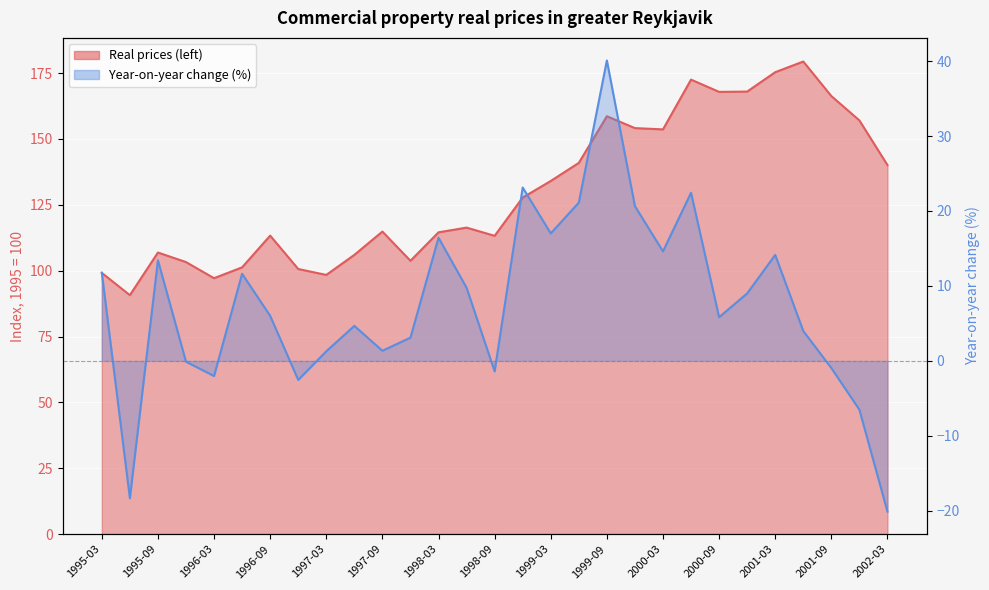

True or false: Year-on-year change (%) has a value of -12.1 at 1995-06.

False